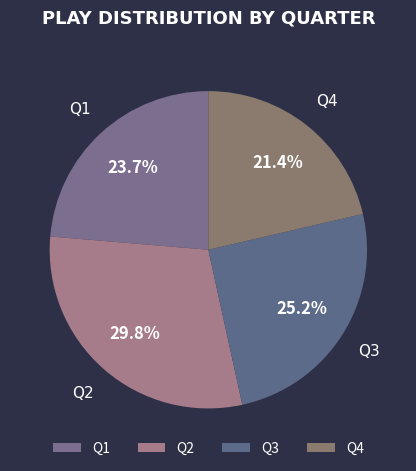

What is the largest slice in the pie chart?

Q2